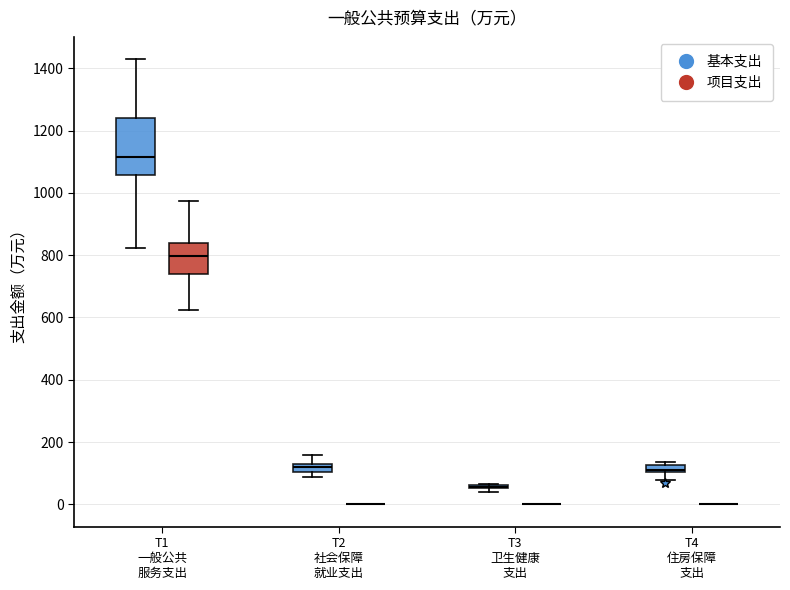

Where does the lower whisker of the box for T4 住房保障 支出 (基本支出) end on the y-axis? The values are not printed on the chart, so give them approximately, as read against the axis.

80